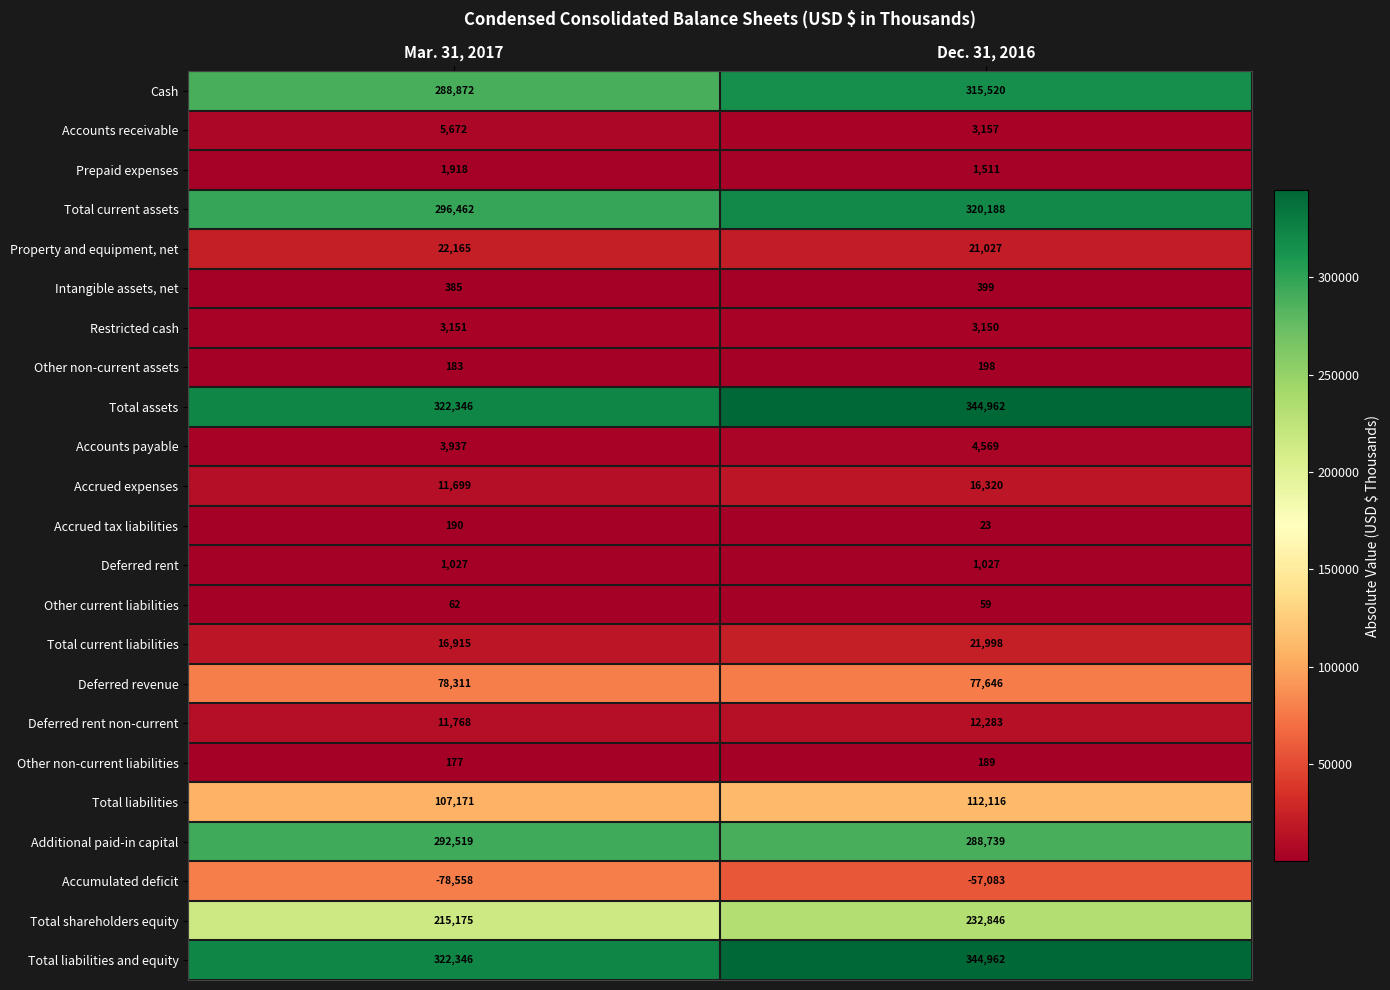

List the labels in order of Property and equipment, net value, largest first.

Mar. 31, 2017, Dec. 31, 2016